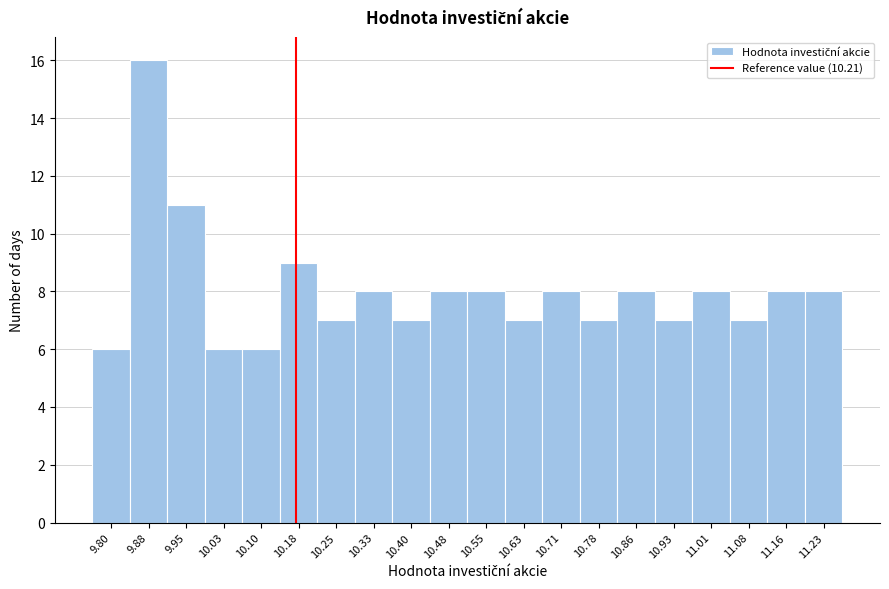

Reading left to right, transcribe all the data shown in this chart.

9.80=6	9.88=16	9.95=11	10.03=6	10.10=6	10.18=9	10.25=7	10.33=8	10.40=7	10.48=8	10.55=8	10.63=7	10.71=8	10.78=7	10.86=8	10.93=7	11.01=8	11.08=7	11.16=8	11.23=8